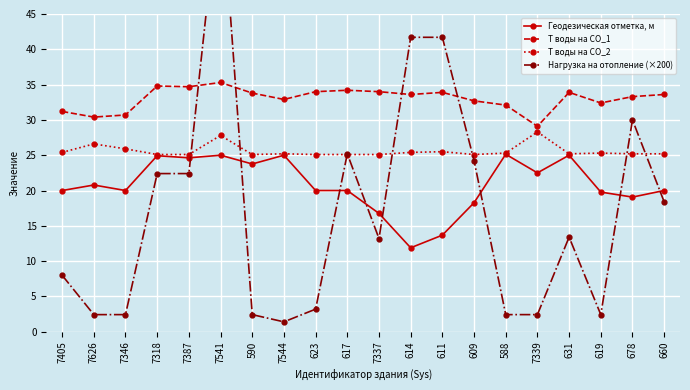

What is the spread (max minus min) of values at 619?

30.0